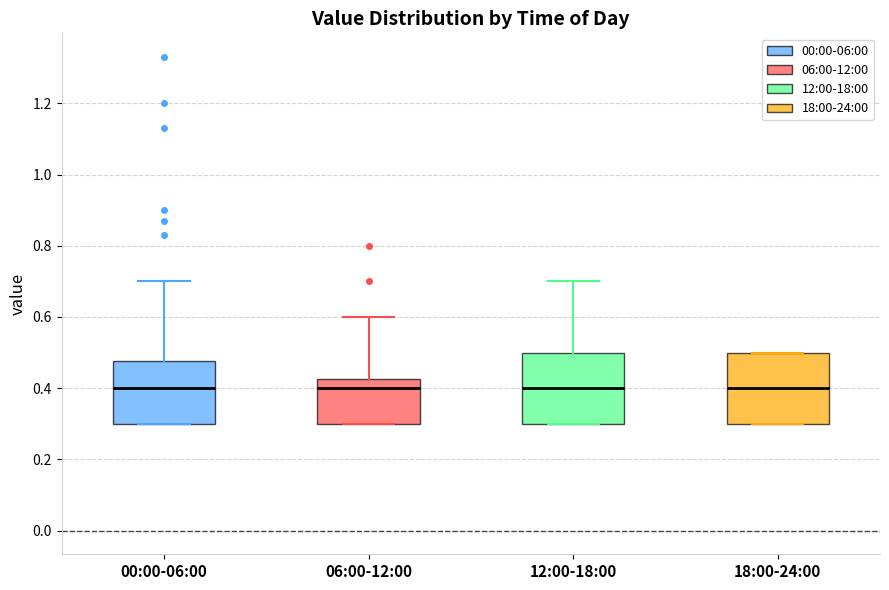

Where does the median line of the box for 12:00-18:00 sit on the y-axis? The values are not printed on the chart, so give them approximately, as read against the axis.

0.40